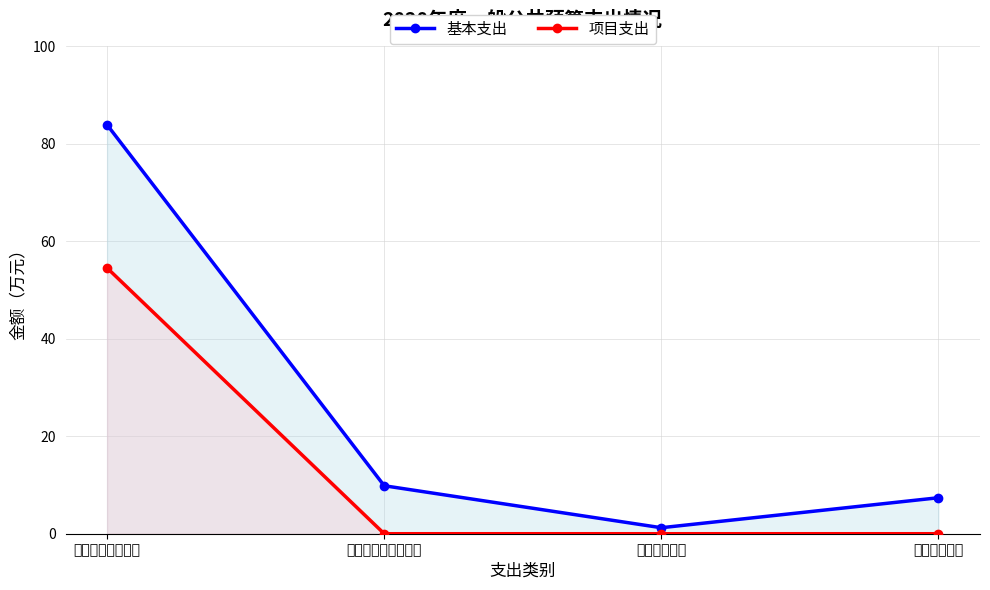

What is the average value of the 基本支出 series?

25.6